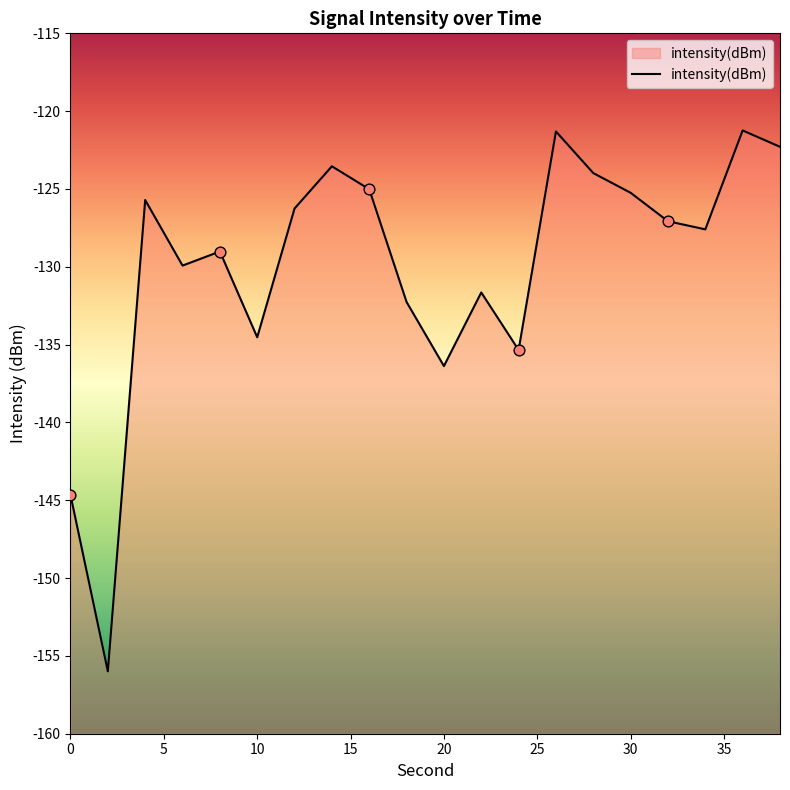

Which has a higher value, 5 or 30?

30